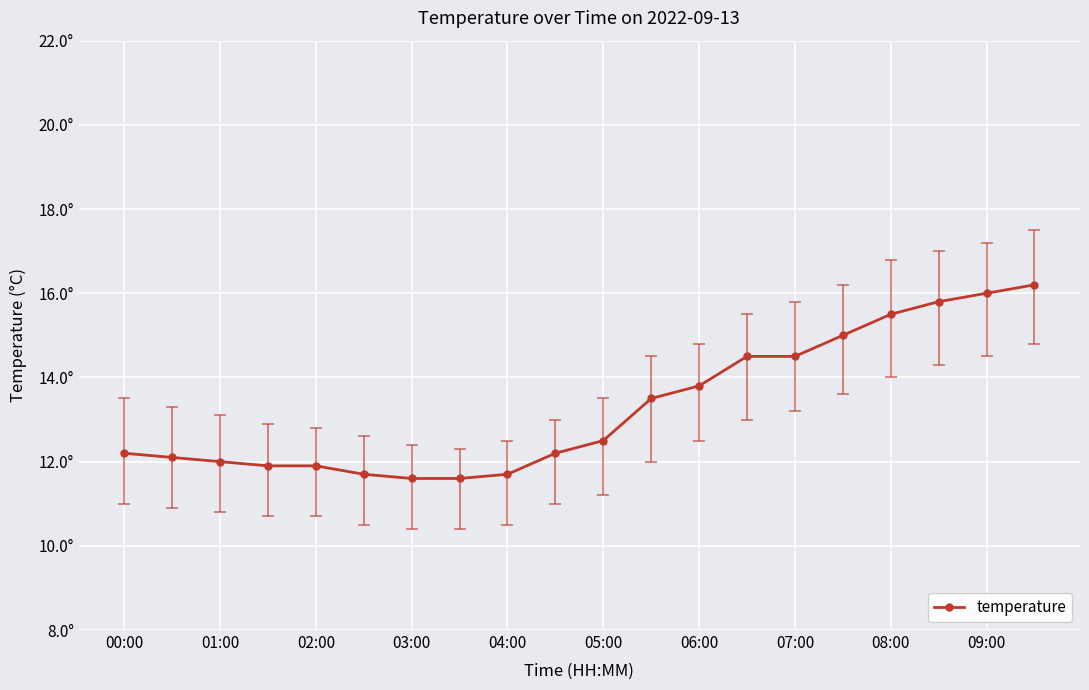

Is this an area chart (filled region under the line)?

No